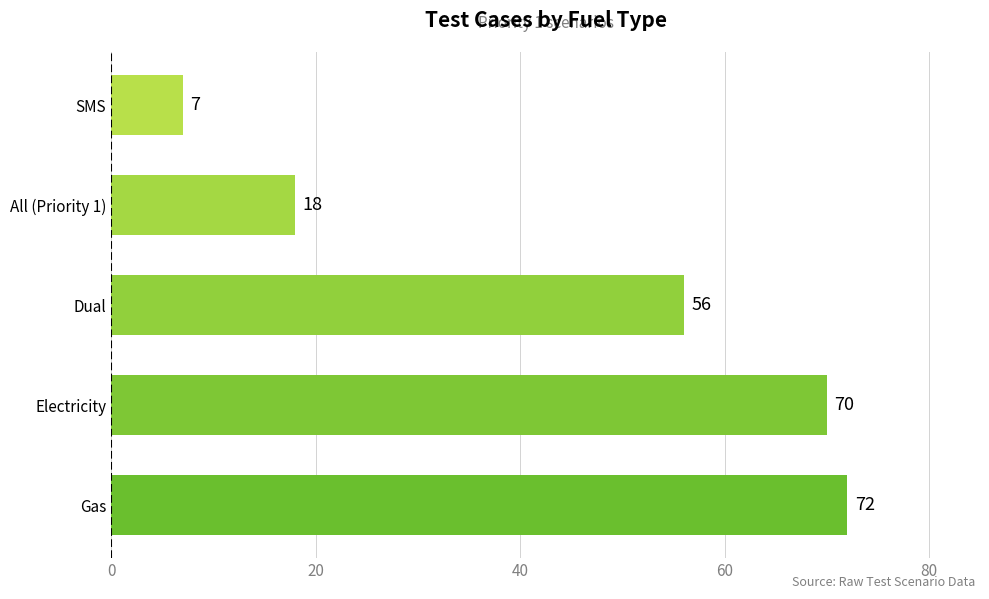

What is the sum of all values?

223